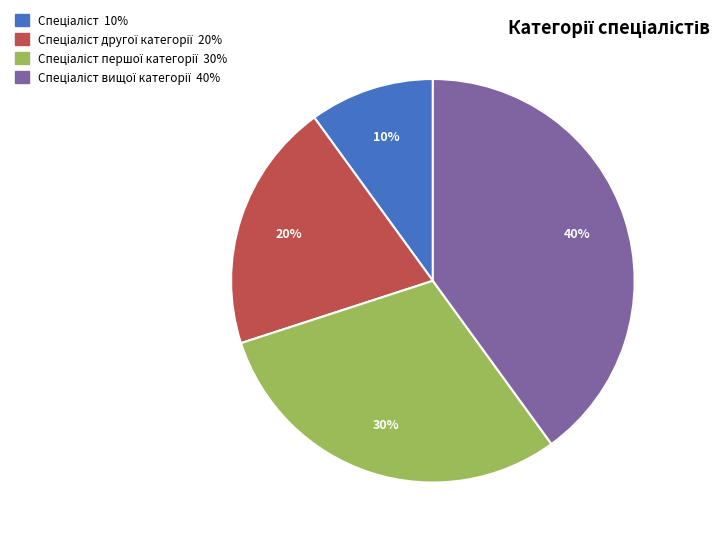

To the nearest percent, what is the average slice percentage?

25%